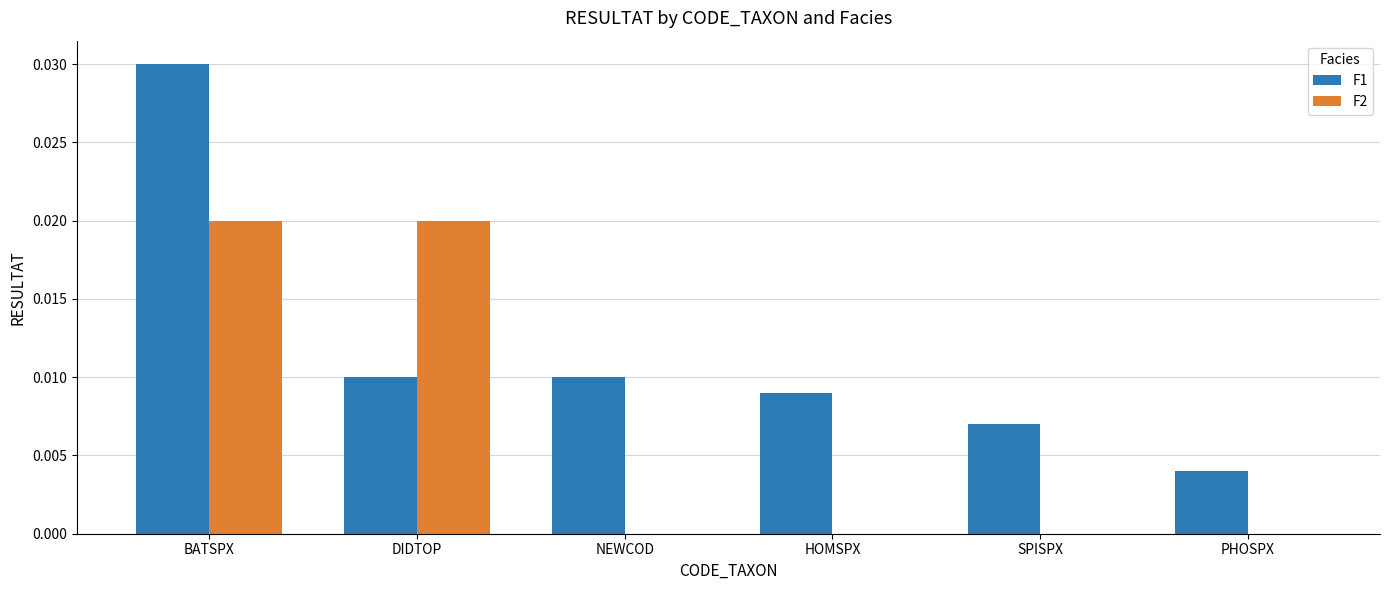

What is the total value across all series at BATSPX?

0.1